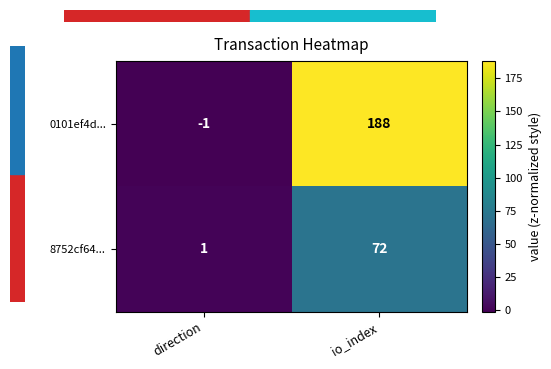

Which series changed the most between direction and io_index?

0101ef4d...